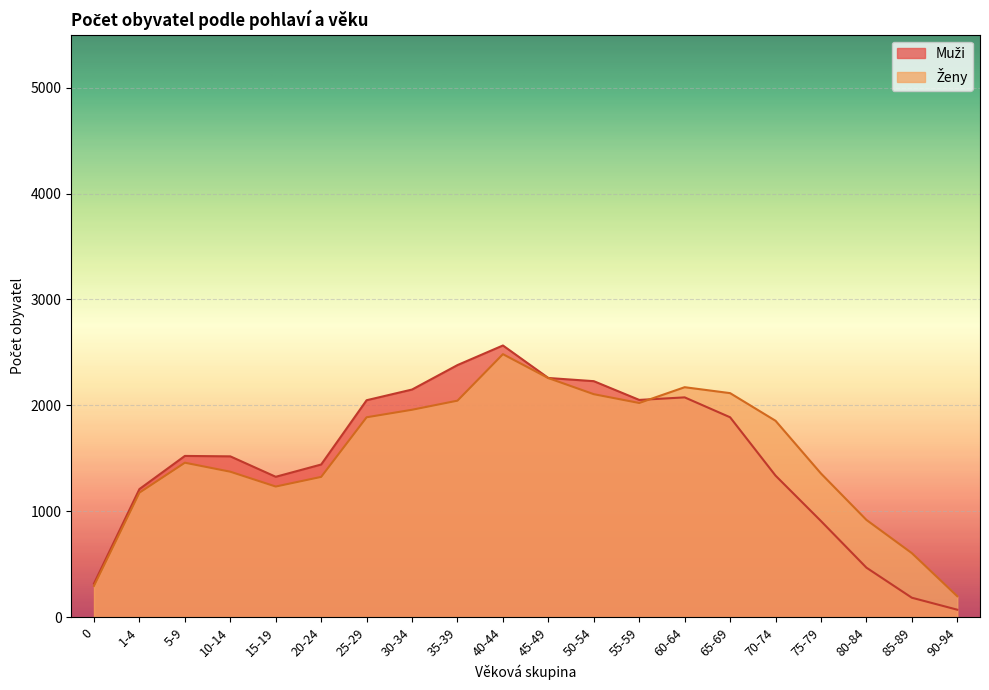

What are all the series names shown in the legend?

Muži, Ženy